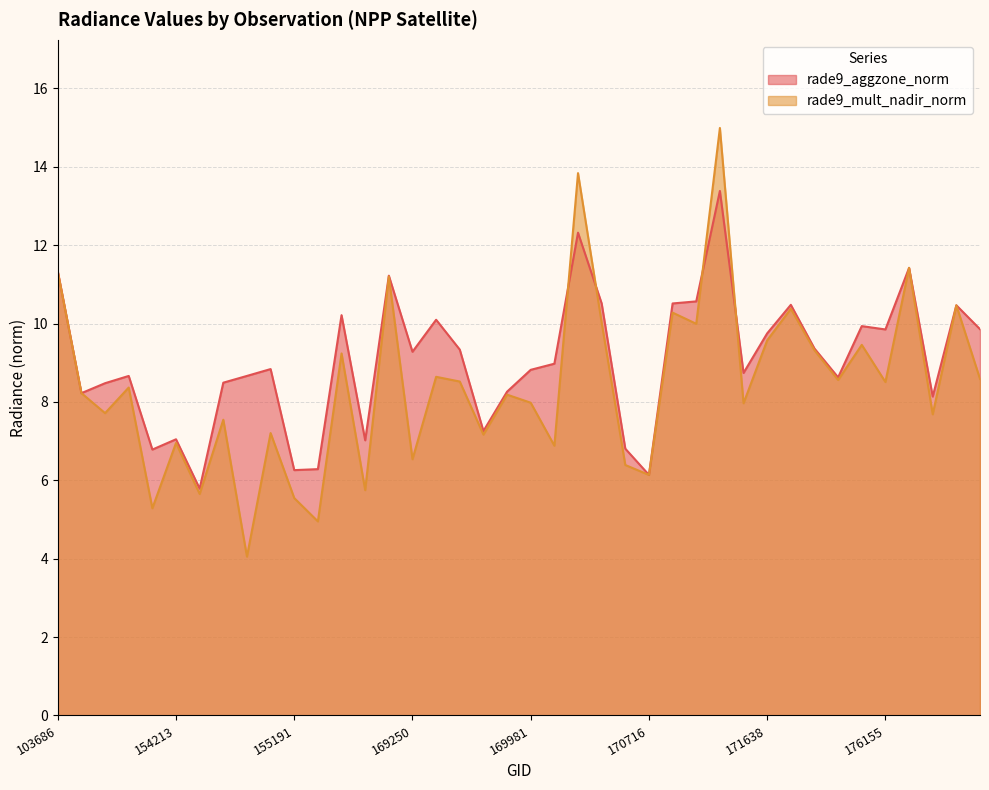

At which label does rade9_mult_nadir_norm reach its peak?

171271